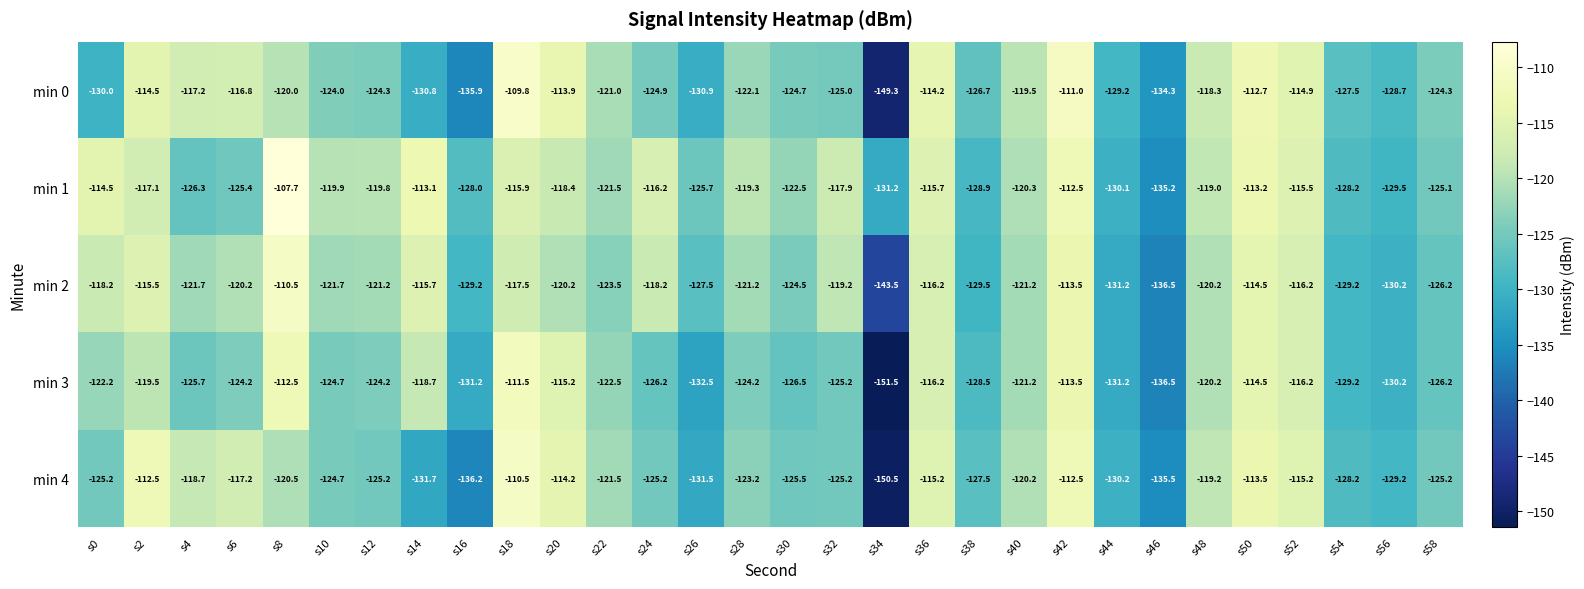

Which category has the lowest value across all series?

s34